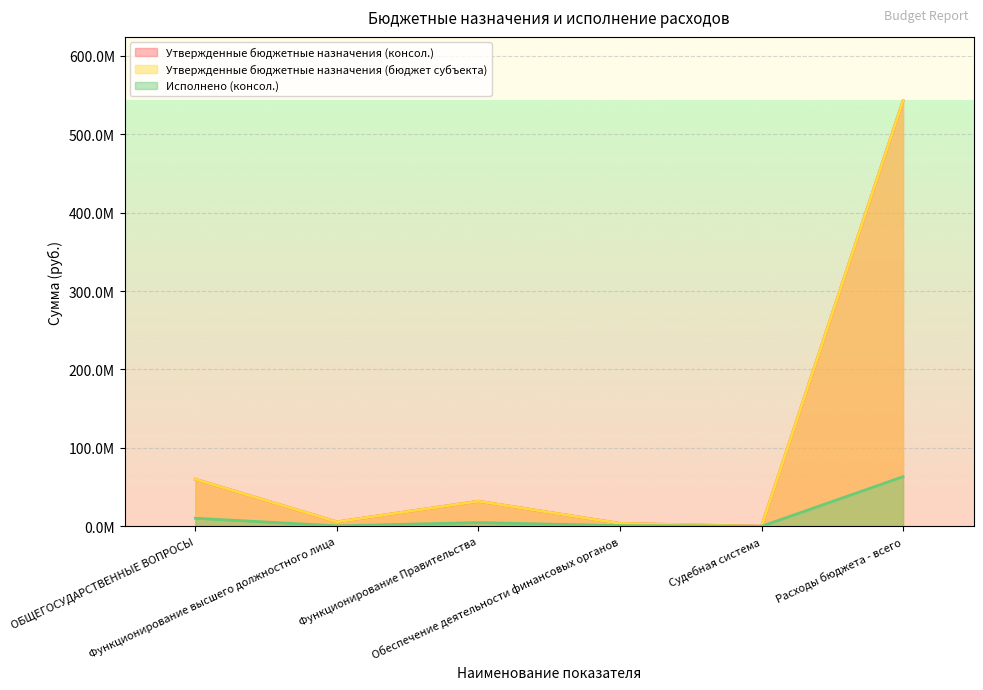

What is the greatest value displayed?

542756626.7